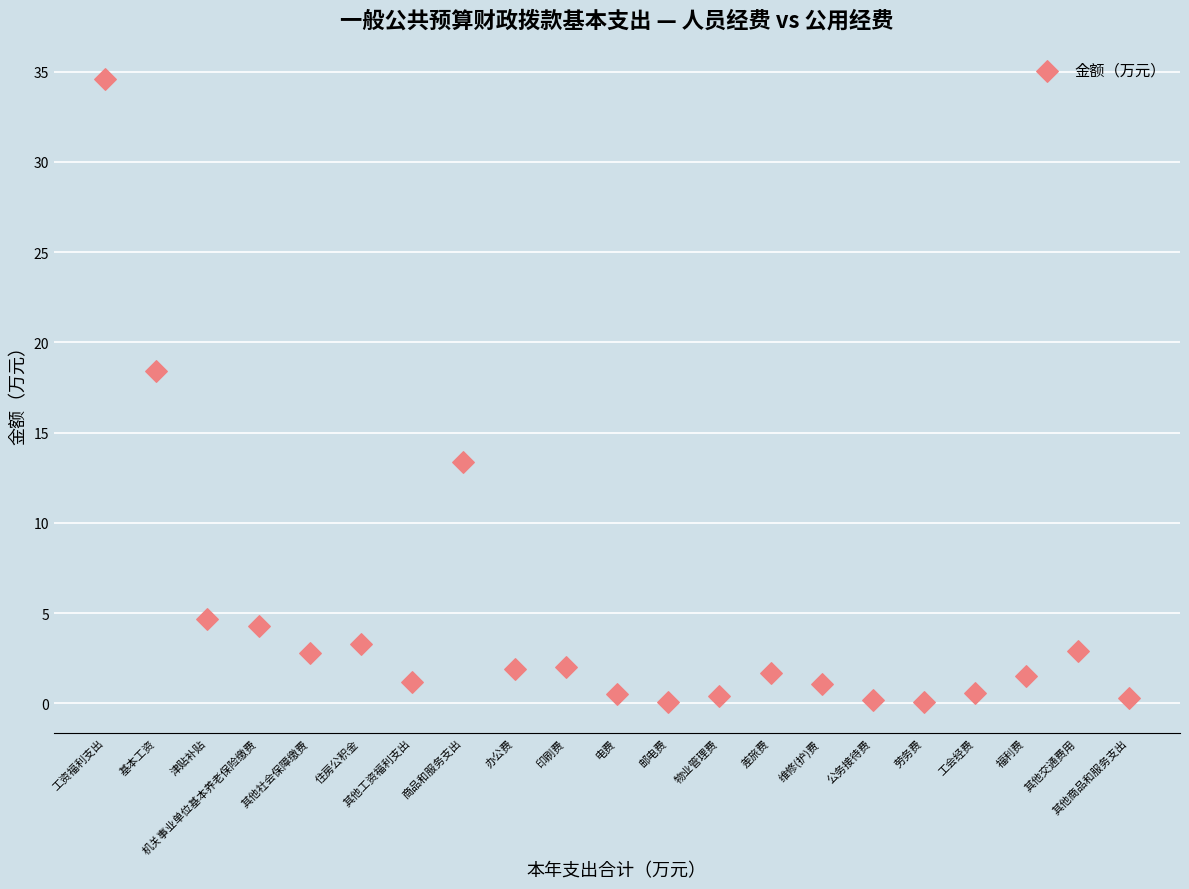

What is the range of Y values (max minus min)?

34.5